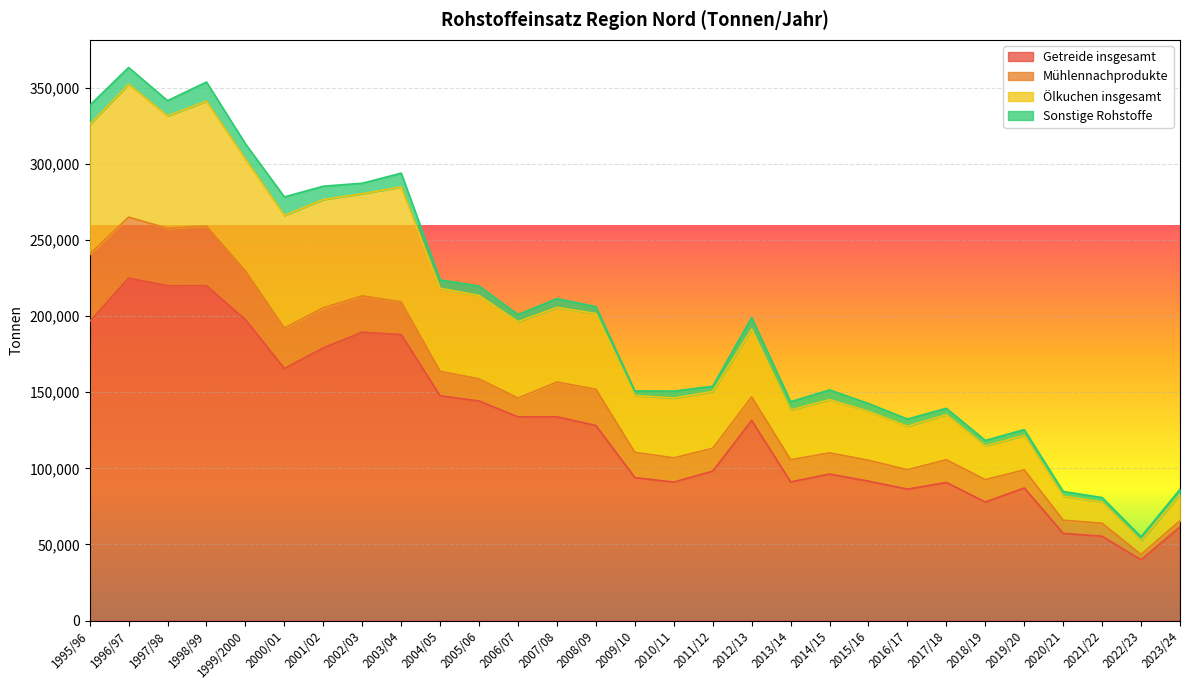

How many values in the Getreide insgesamt series exceed 128135?

14